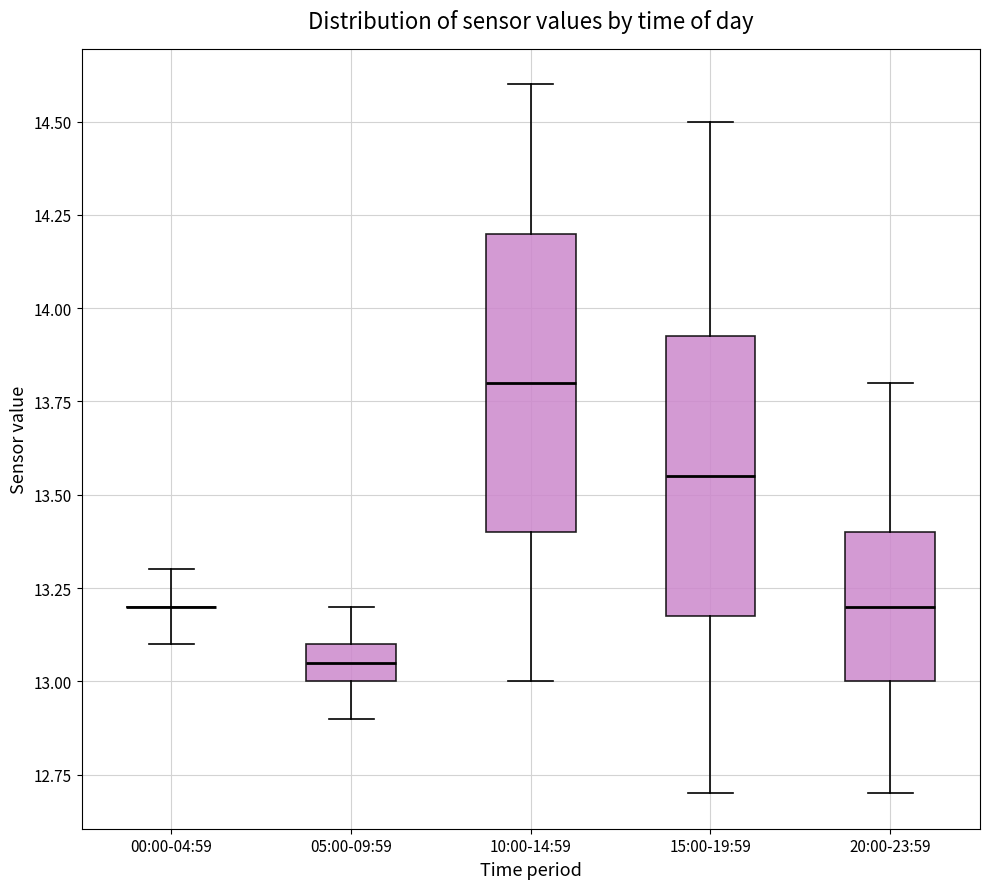

Where does the median line of the box for 05:00-09:59 sit on the y-axis? The values are not printed on the chart, so give them approximately, as read against the axis.

13.05